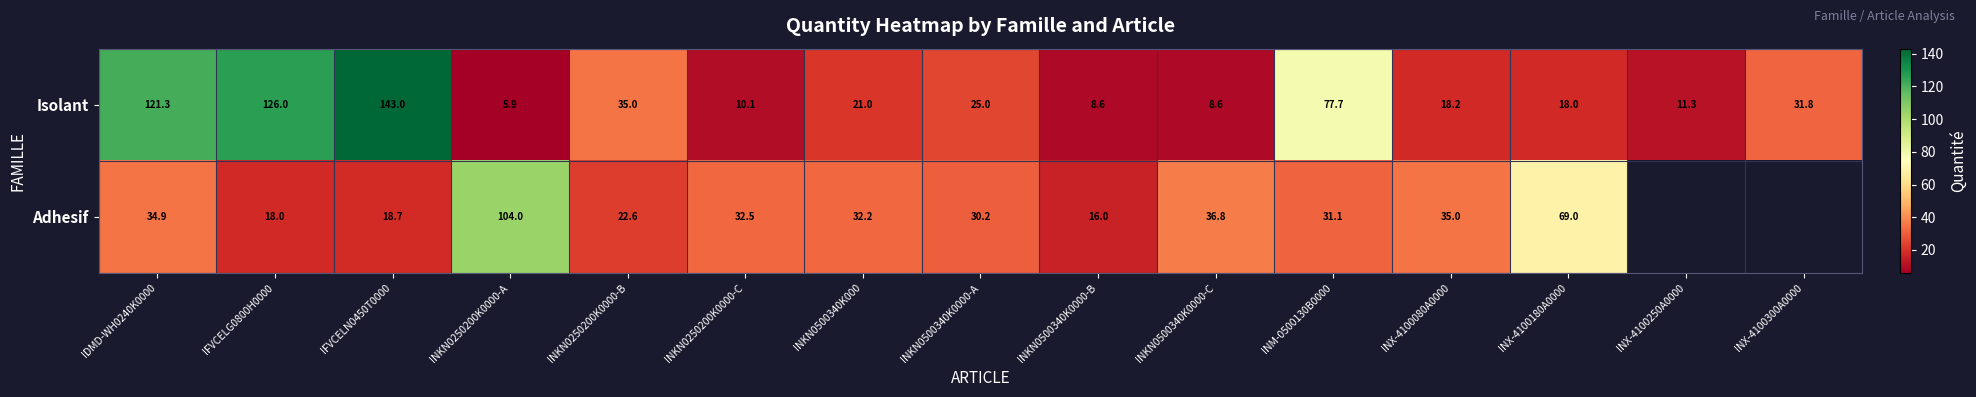

What is the average value of the Isolant series?

44.1